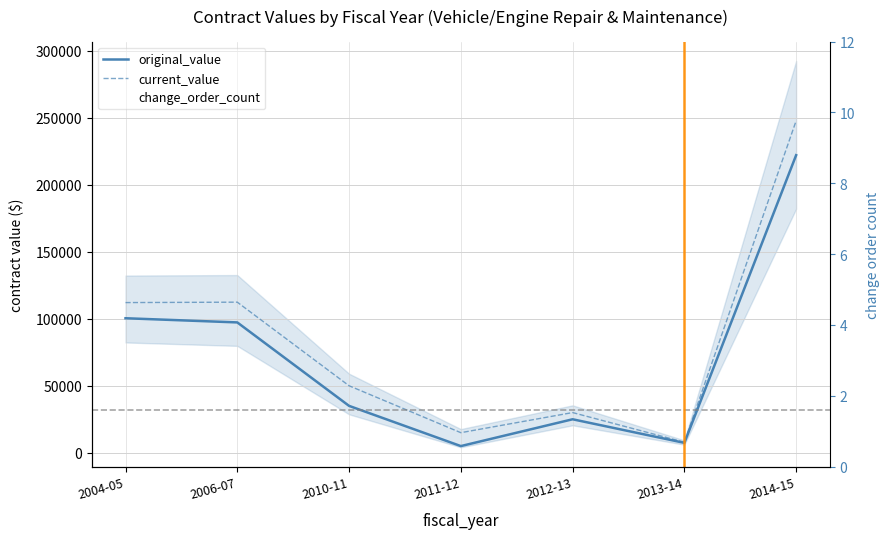

Reading left to right, extract all data points from this chart.

original_value: 2004-05=100365.8	2006-07=97253.0	2010-11=35000.0	2011-12=5000.0	2012-13=25000.0	2013-14=7405.0	2014-15=222000.0
current_value: 2004-05=112051.1	2006-07=112354.3	2010-11=50000.0	2011-12=15000.0	2012-13=30000.0	2013-14=7882.4	2014-15=247688.8
change_order_count: 2004-05=4.0	2006-07=1.0	2010-11=1.0	2011-12=2.0	2012-13=1.0	2013-14=1.0	2014-15=2.0